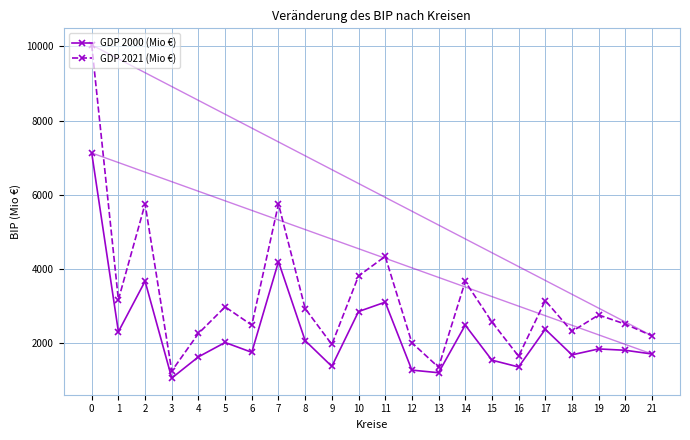

Rank the series by their average value, from lowest to highest.

GDP 2000 (Mio €), GDP 2021 (Mio €)